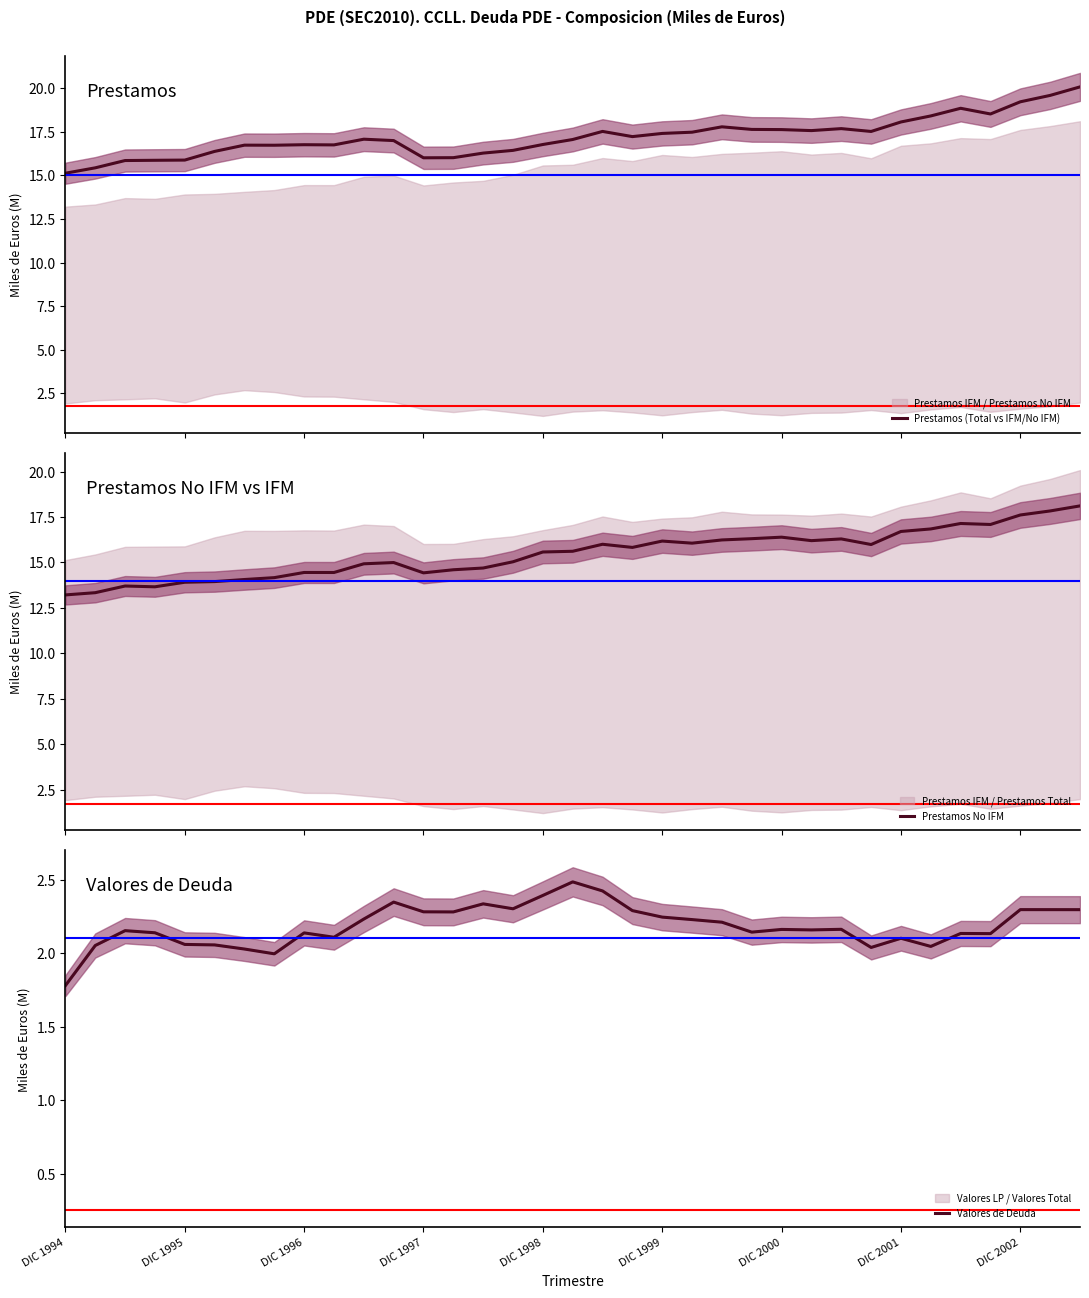

Rank the series by their maximum value, from lowest to highest.

Valores de Deuda, Prestamos No IFM, Prestamos (Total vs IFM/No IFM)